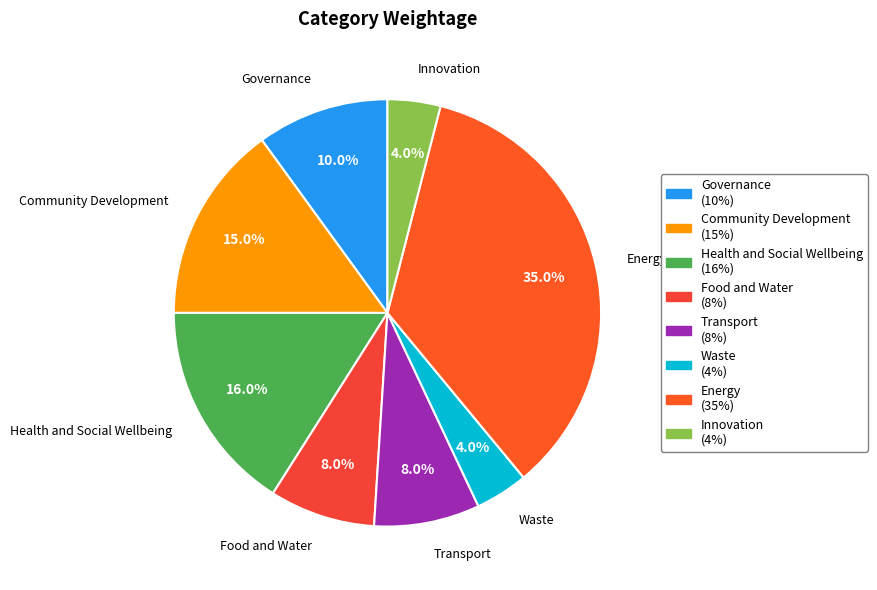

To the nearest percent, what percentage of the pie is Food and Water?

8%